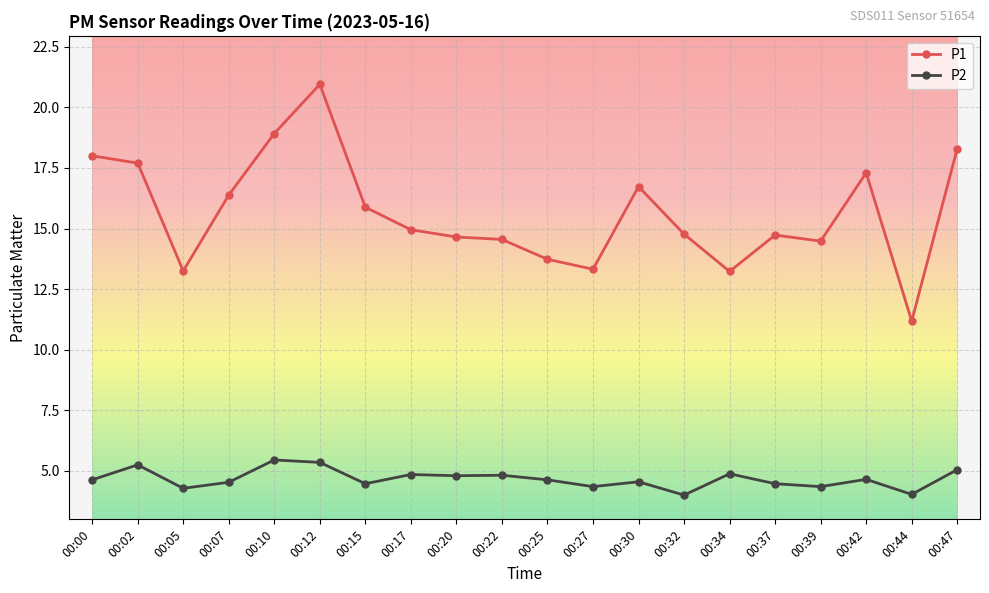

What is the lowest value of the P2 series?

4.0